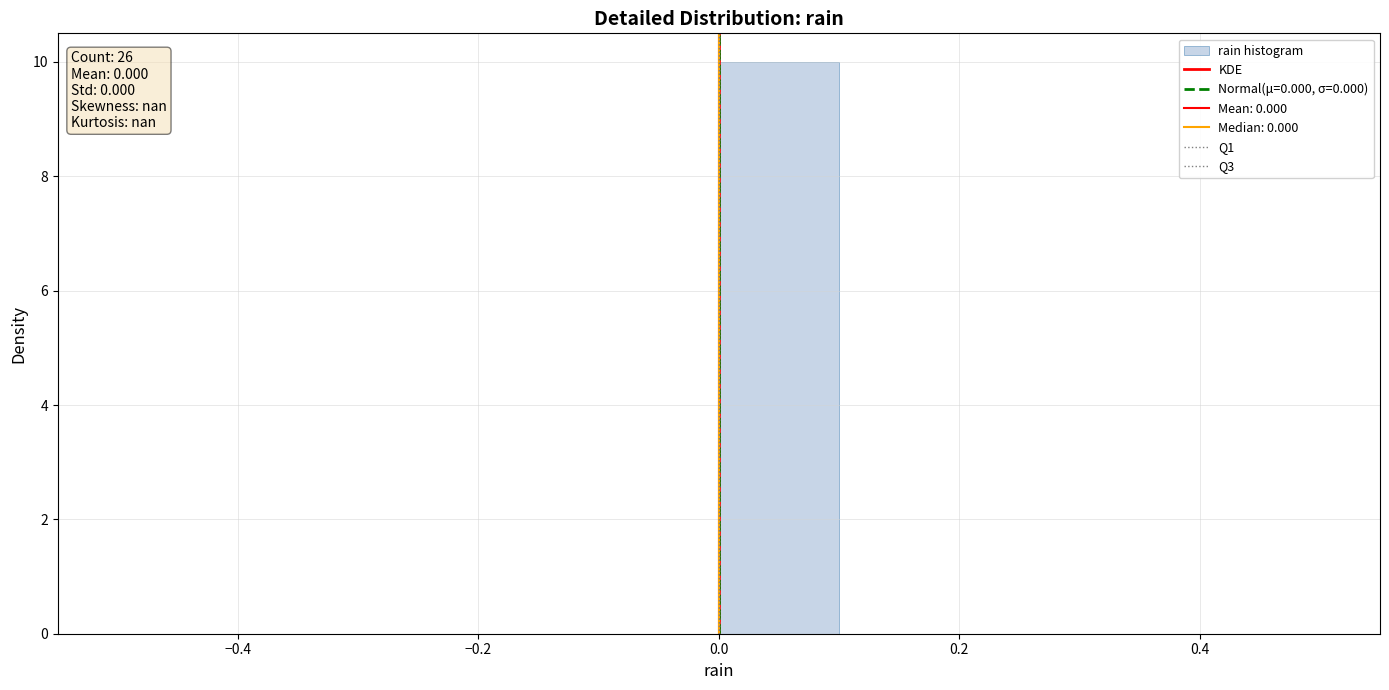

Which range on the x-axis has the tallest bar?

0.0 to 0.1